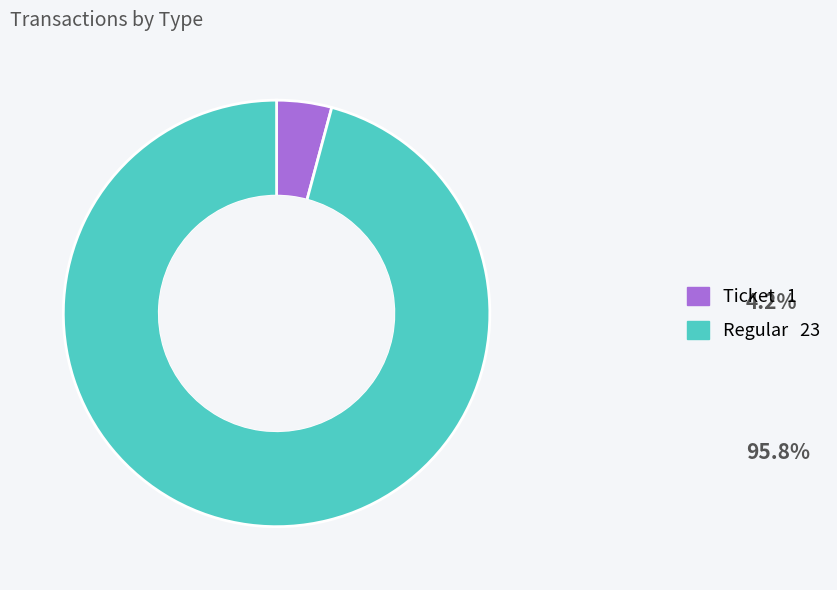

Which category has the biggest portion of the pie?

Regular